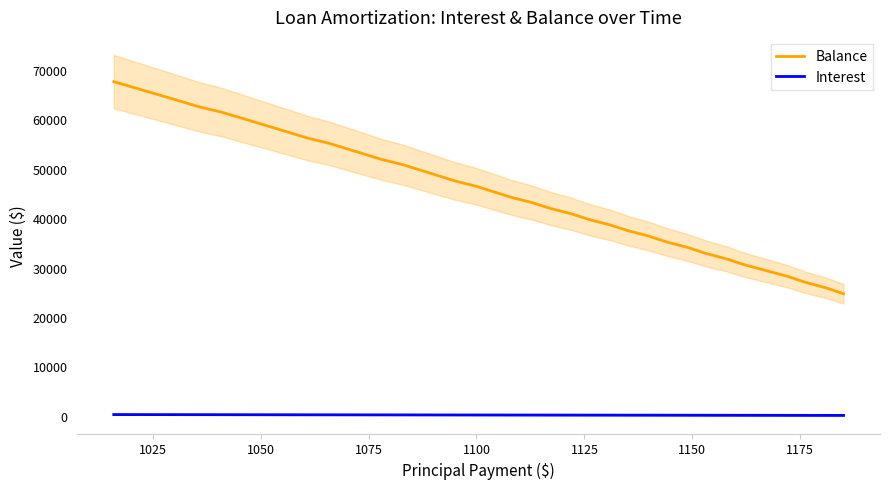

True or false: Interest and Balance intersect in this chart.

False